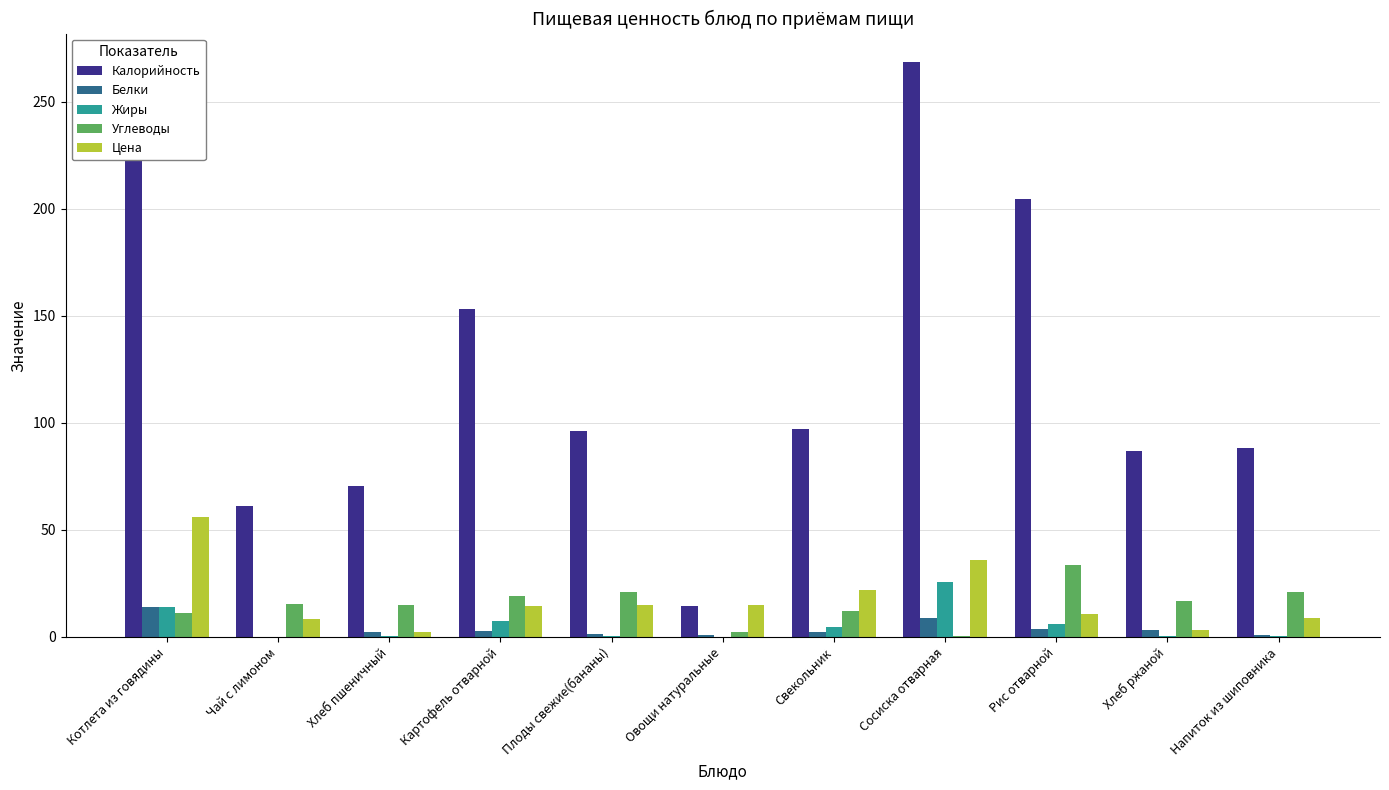

How many groups of bars are there?

11